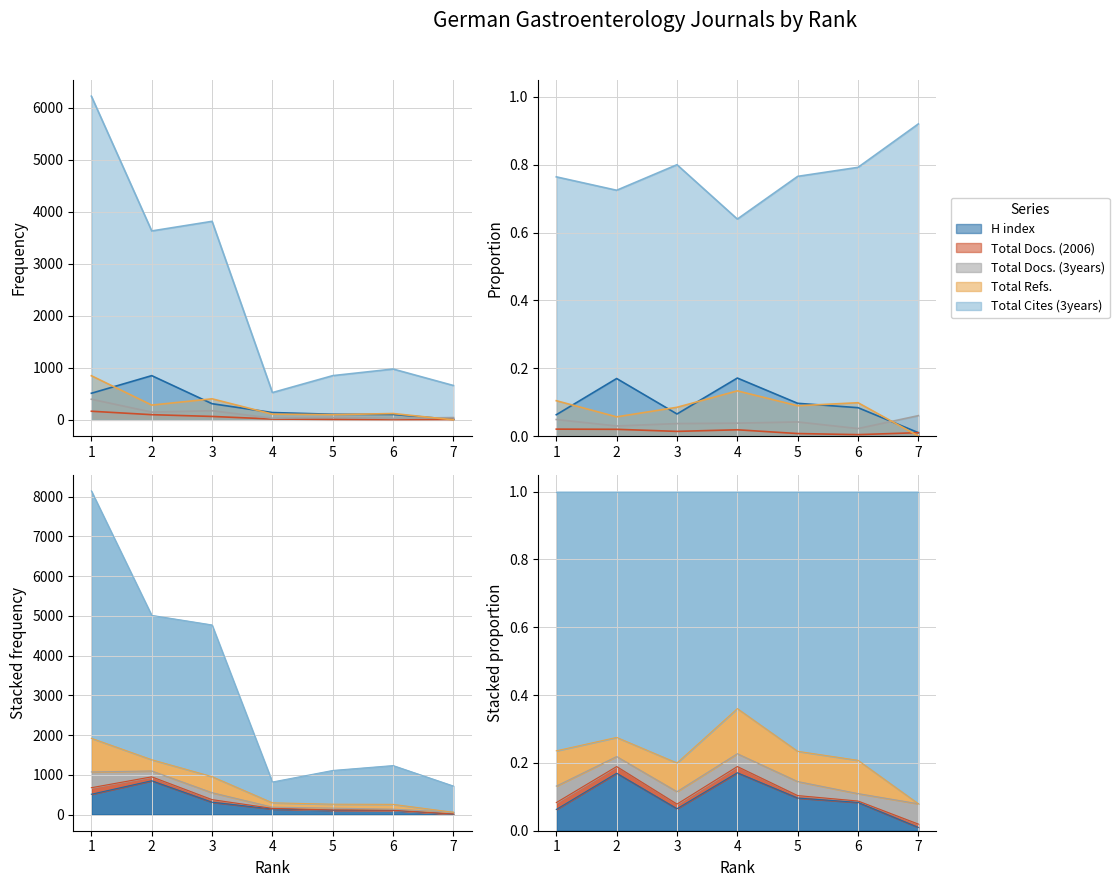

Which series has the largest total across all categories?

Total Cites (3years)